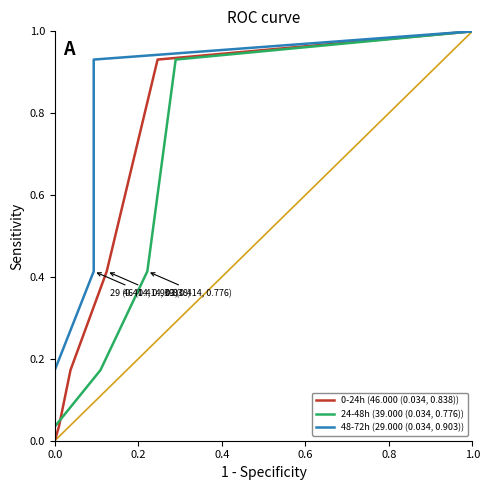

What is the maximum value for 48-72h (29.000 (0.034, 0.903))?

1.0